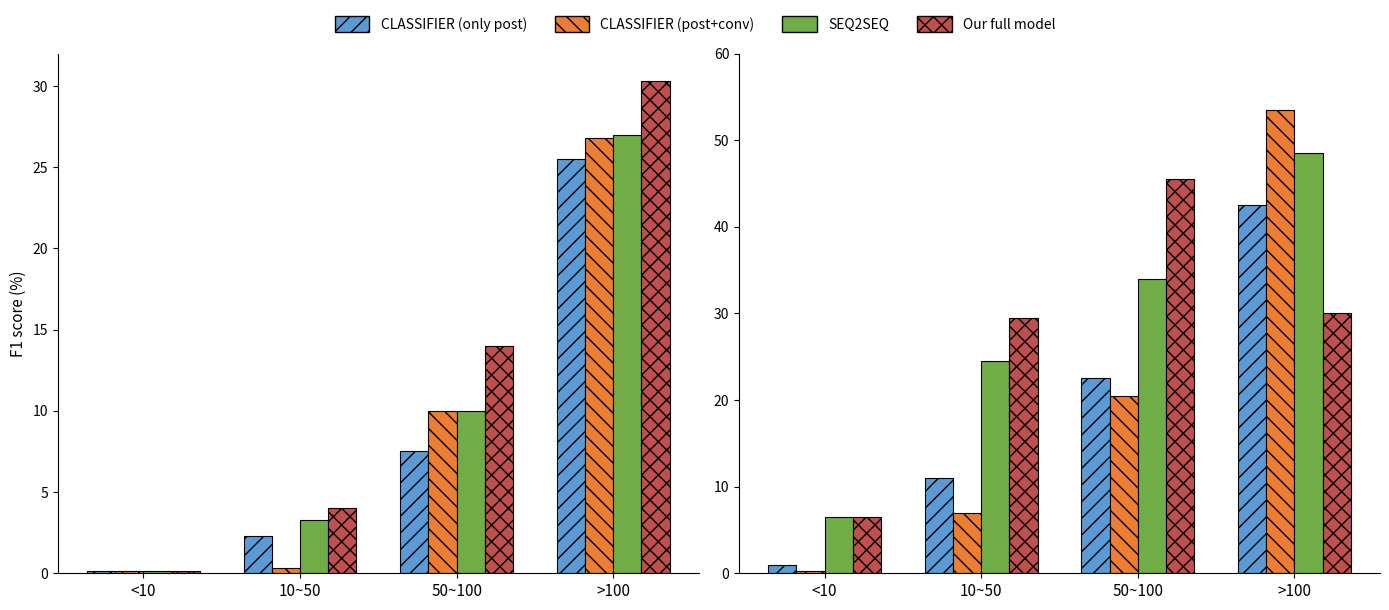

What is the sum of all CLASSIFIER (post+conv) values?

81.3